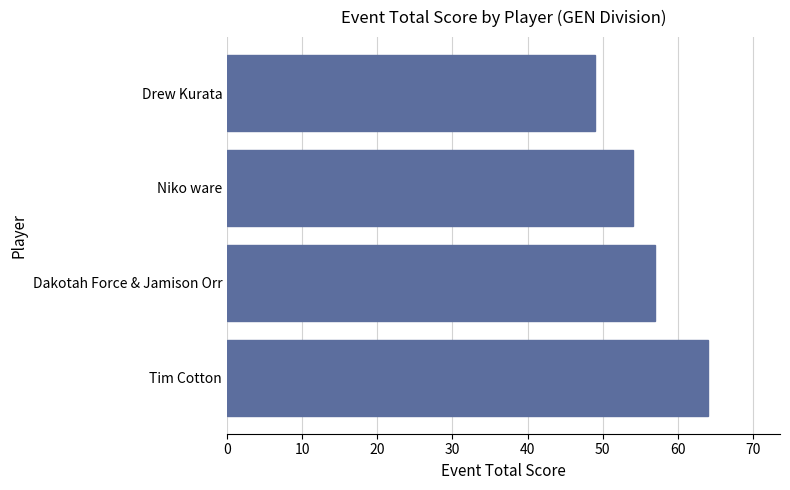

Count the values in the range 54 to 64.

3